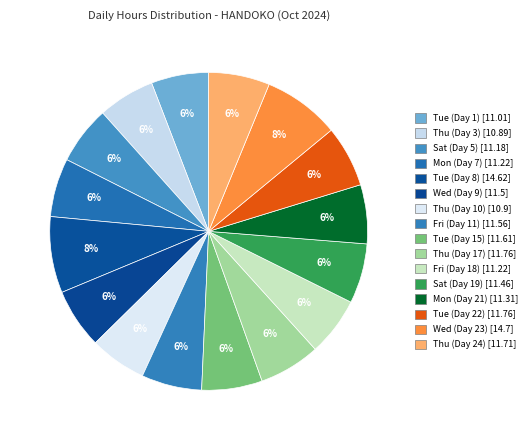

Which category has the biggest portion of the pie?

Wed (Day 23)